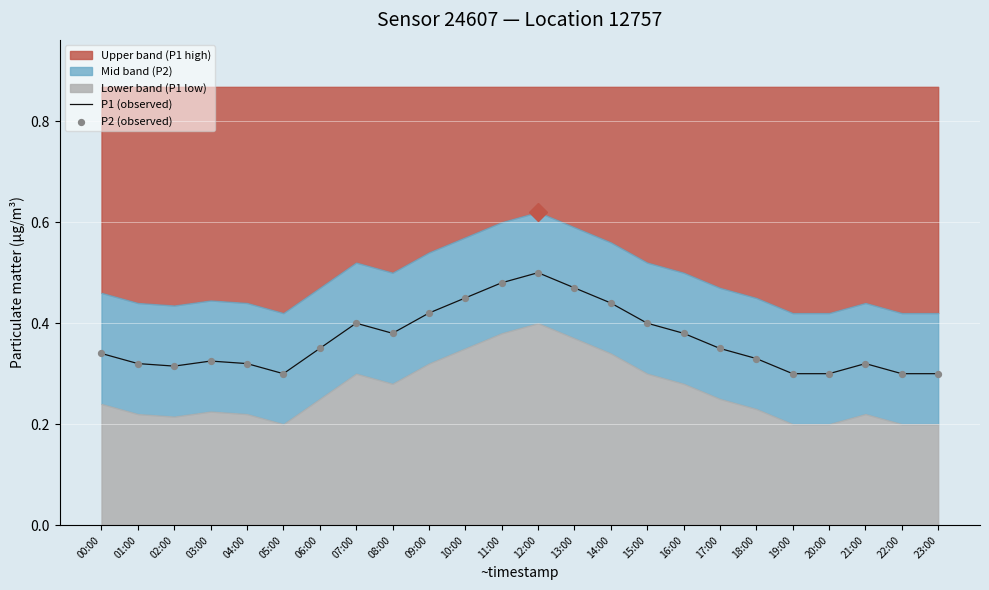

Is it true that P1 (observed) equals 0.5 at 01:00?

False